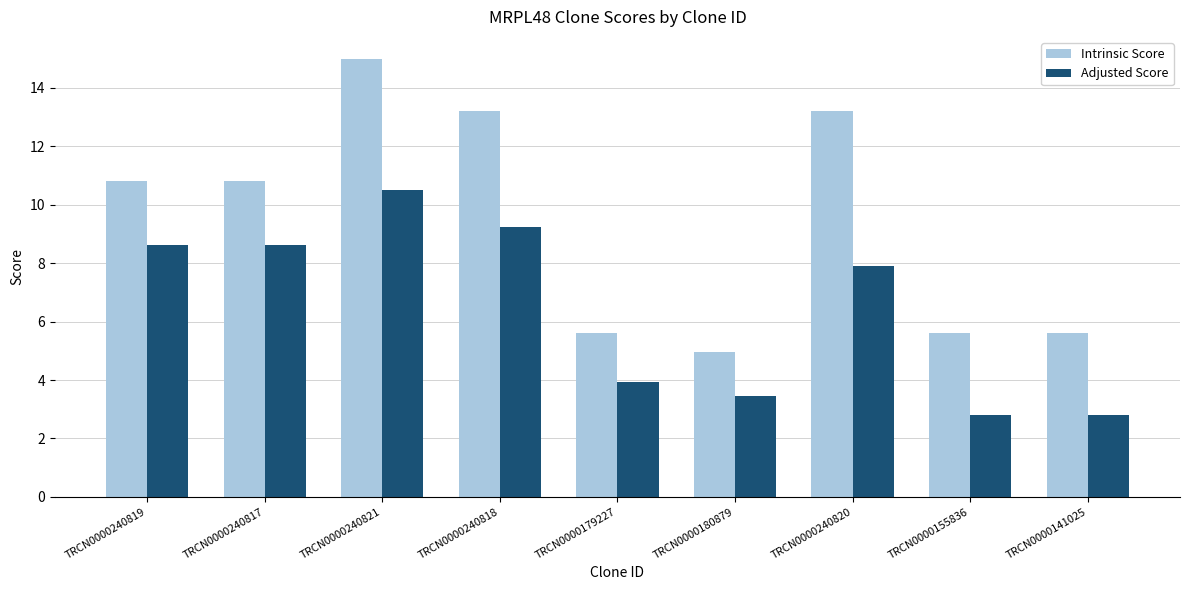

What are all the series names shown in the legend?

Intrinsic Score, Adjusted Score